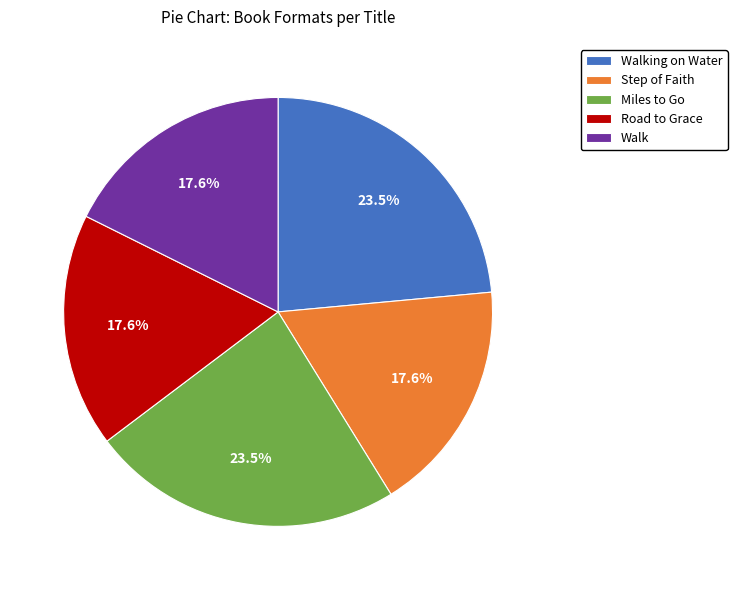

Which has a higher value, Road to Grace or Walking on Water?

Walking on Water